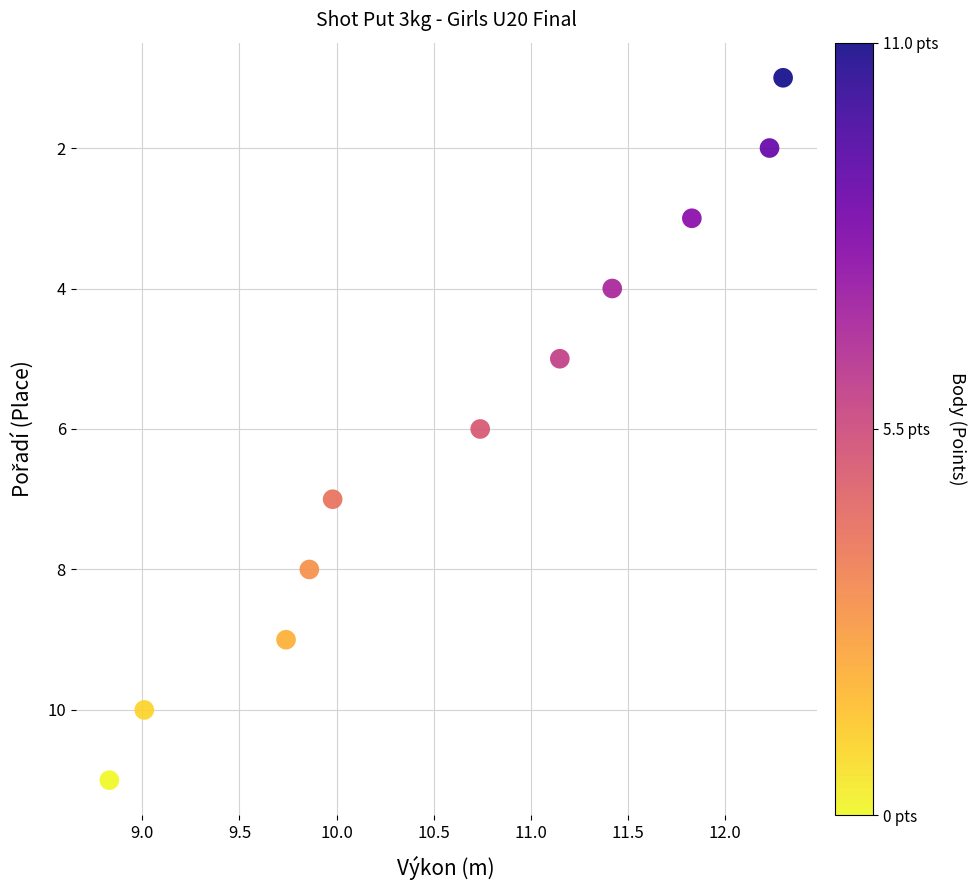

What is the range of Y values (max minus min)?

10